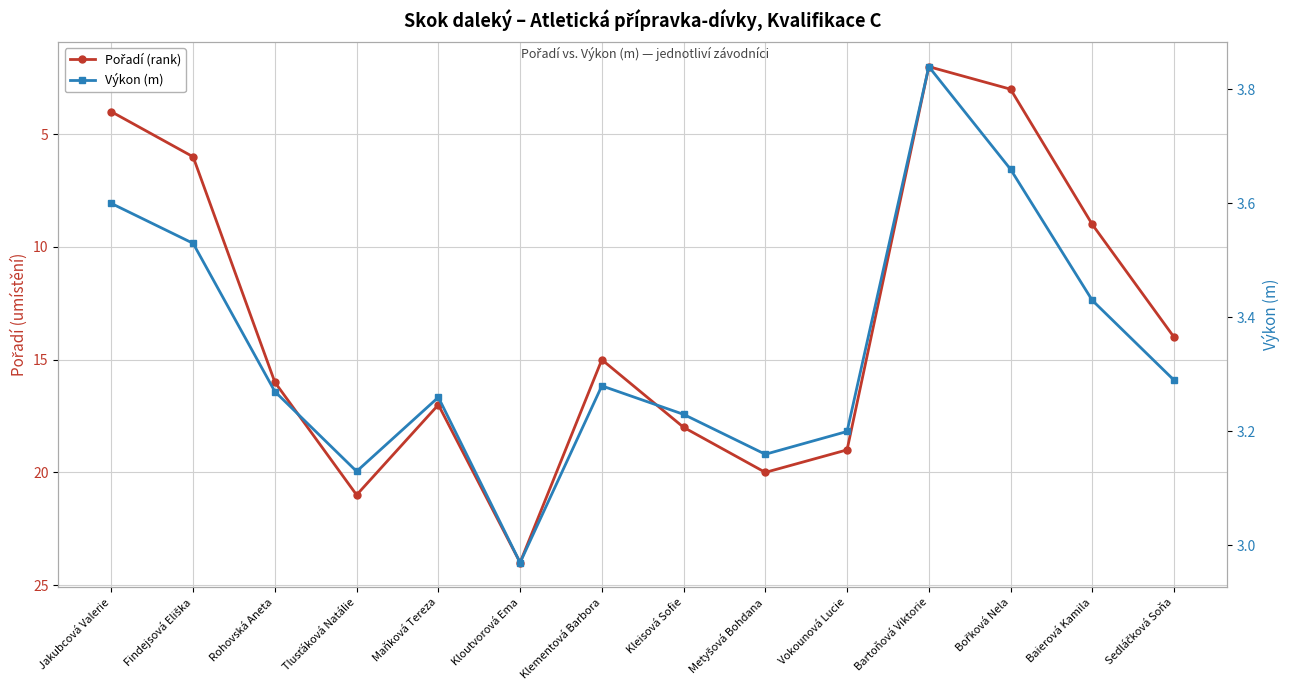

True or false: Výkon (m) has more than 2 points higher than both neighbors.

True